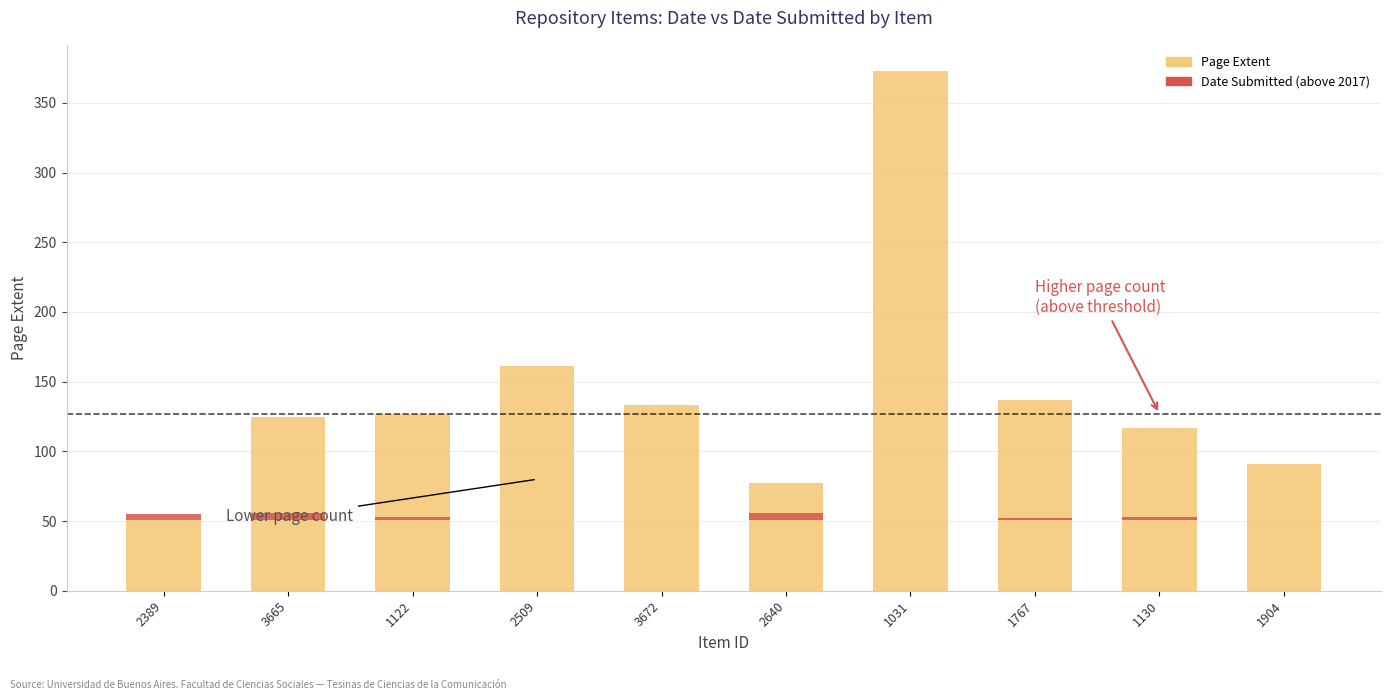

How many groups of bars are there?

10